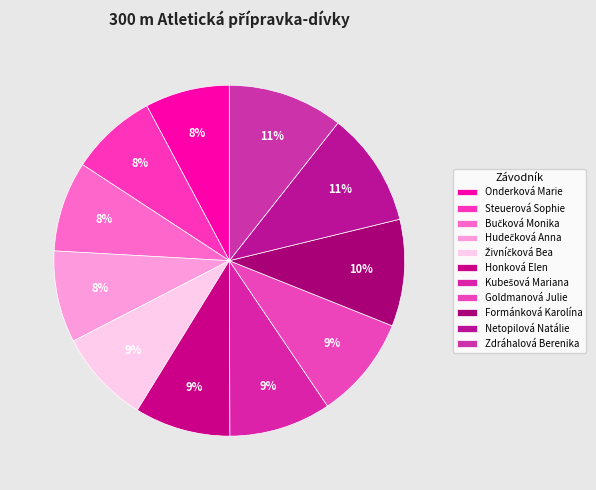

What percentage is the Formánková Karolína slice, to the nearest percent?

10%